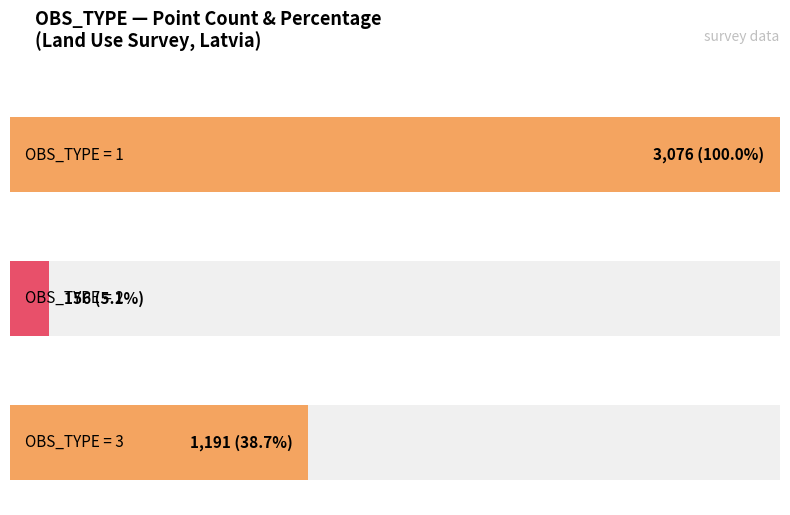

How many values are below 2?

1